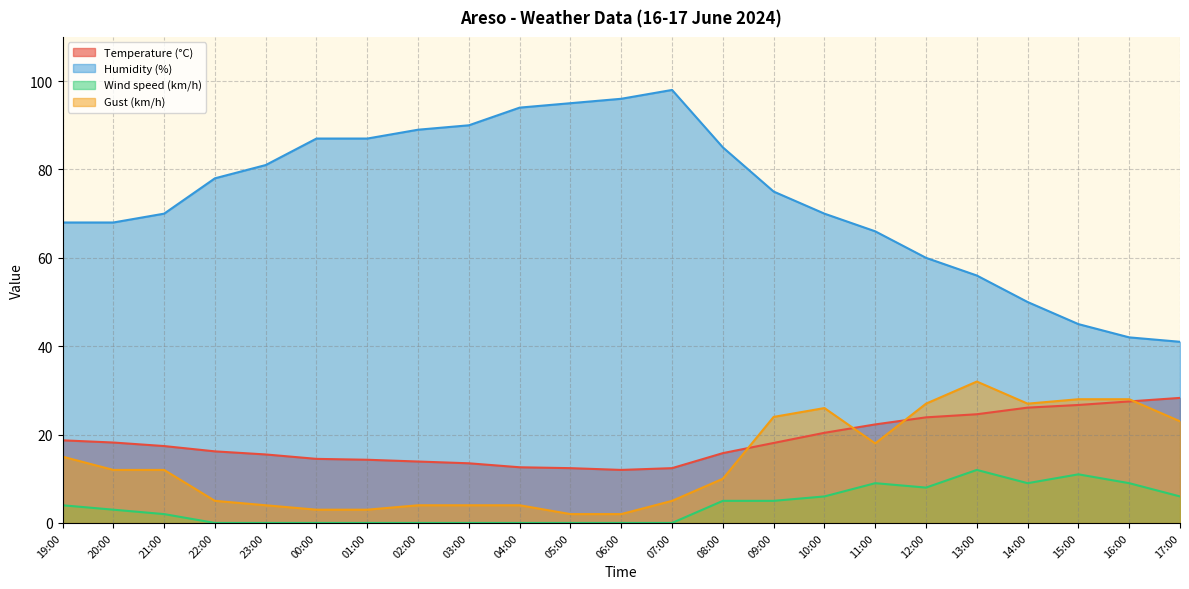

True or false: Humidity (%) has more than 2 points higher than both neighbors.

False